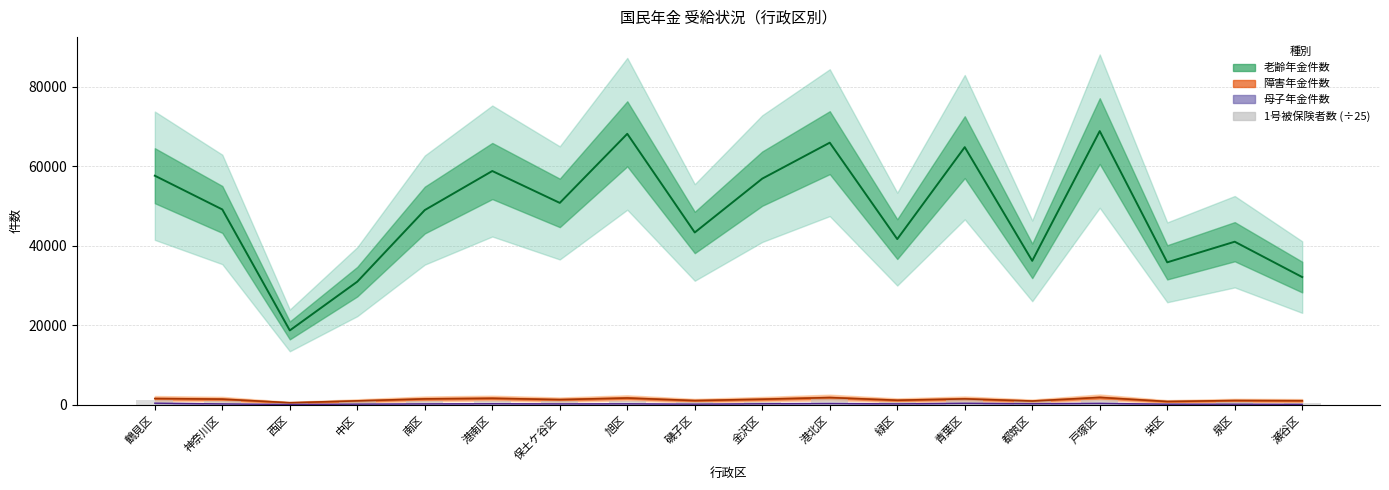

Does the chart contain any negative values?

No